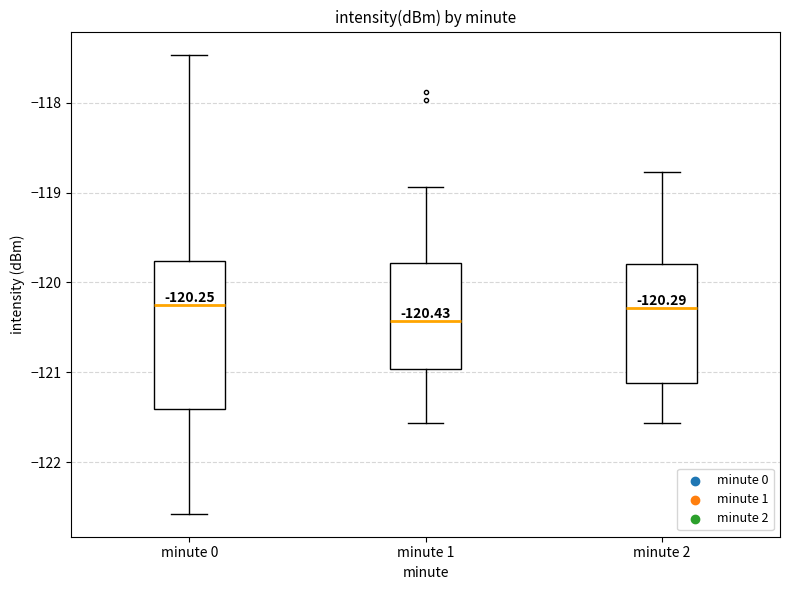

Which box is the tallest, from its lower edge to its upper edge?

minute 0